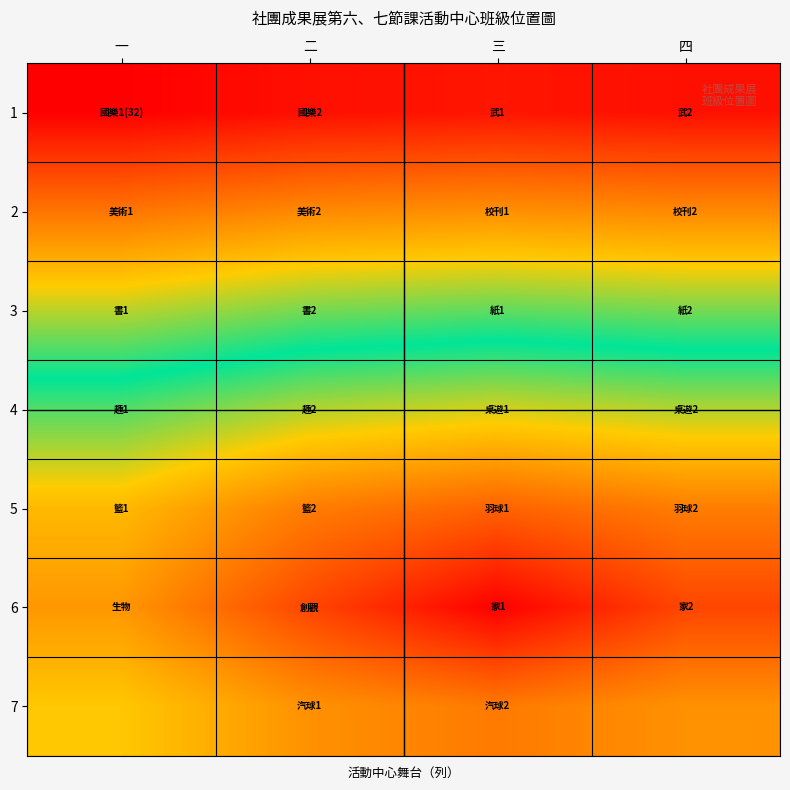

Which category has the highest value across all series?

一